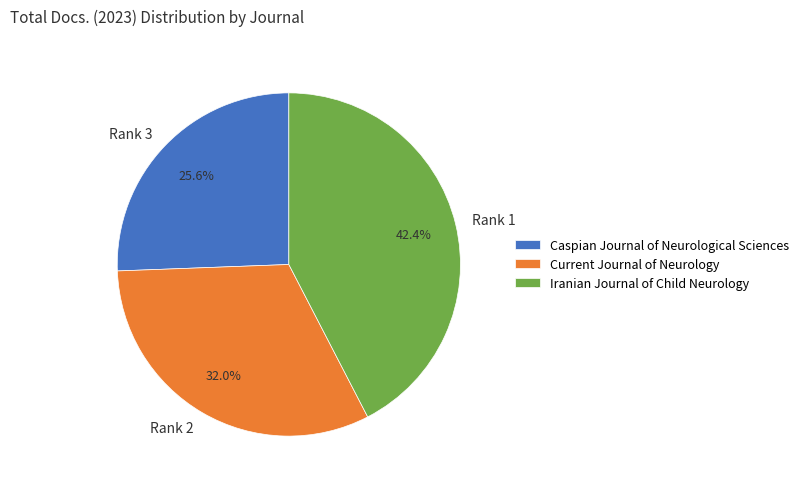

Which has a higher value, Current Journal of Neurology or Iranian Journal of Child Neurology?

Iranian Journal of Child Neurology